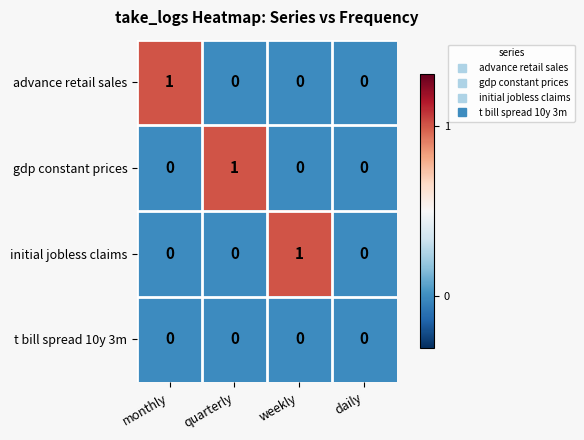

How many data points in initial jobless claims are above 0?

1